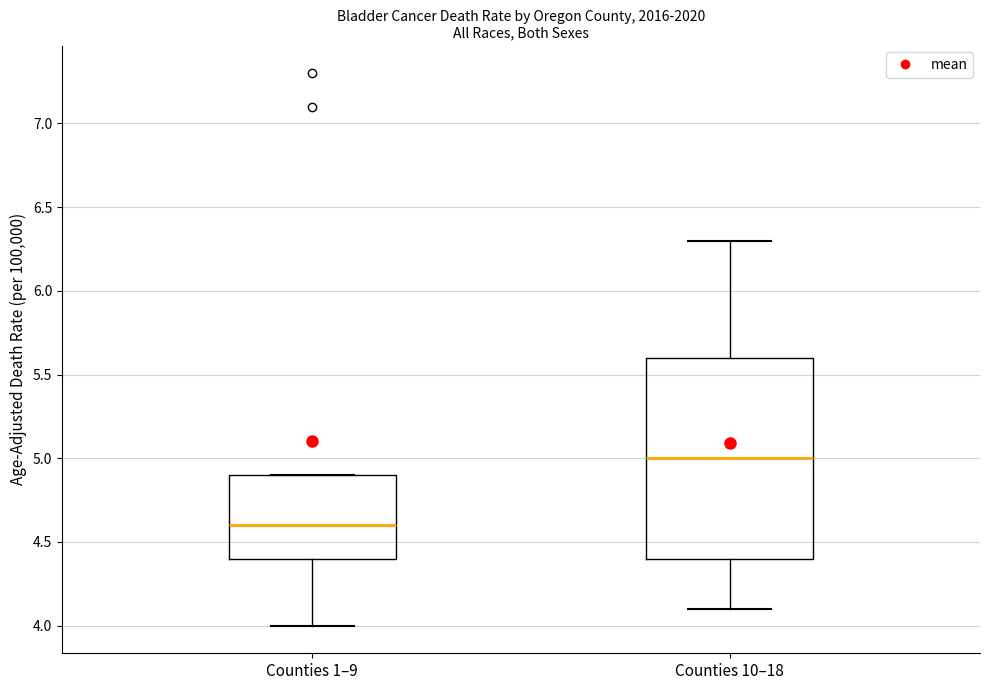

Where is the lower edge of the box for Counties 1–9 on the y-axis? The values are not printed on the chart, so give them approximately, as read against the axis.

4.4